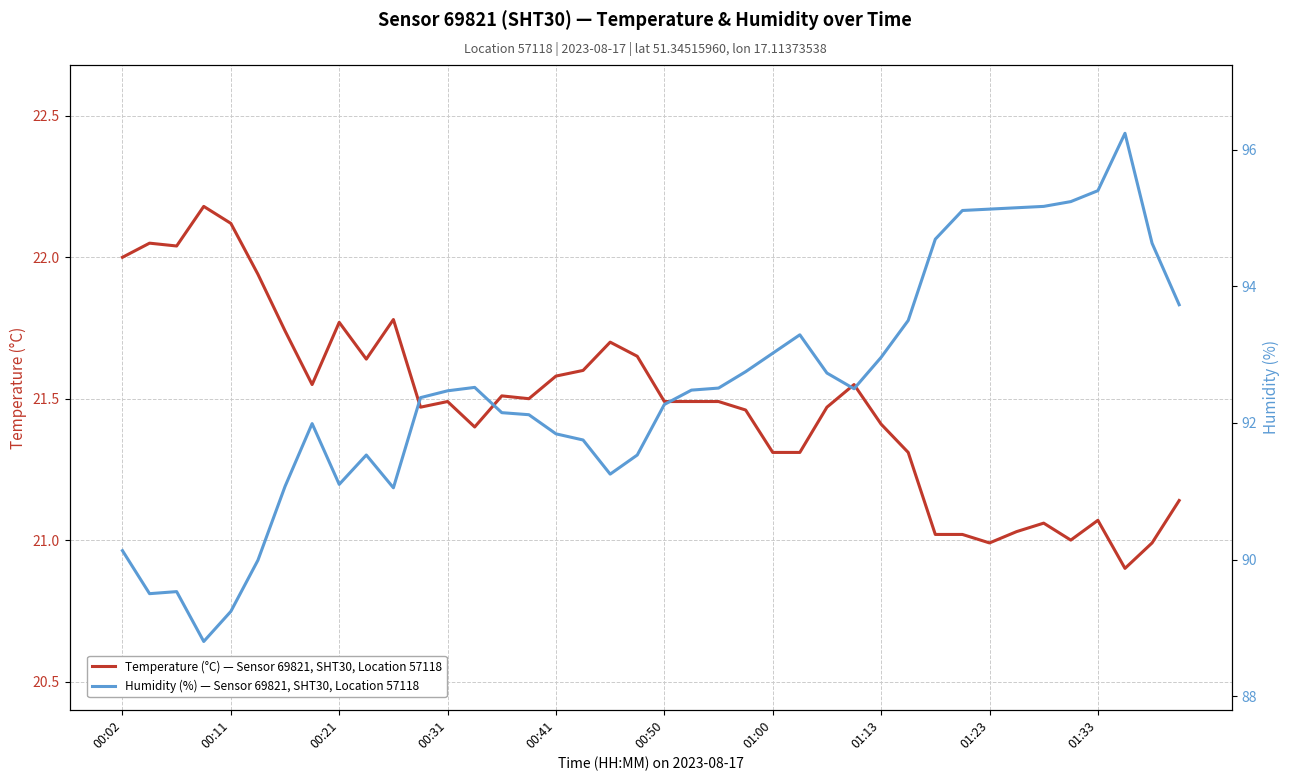

Rank the series by their average value, from lowest to highest.

Temperature (°C) — Sensor 69821, SHT30, Location 57118, Humidity (%) — Sensor 69821, SHT30, Location 57118